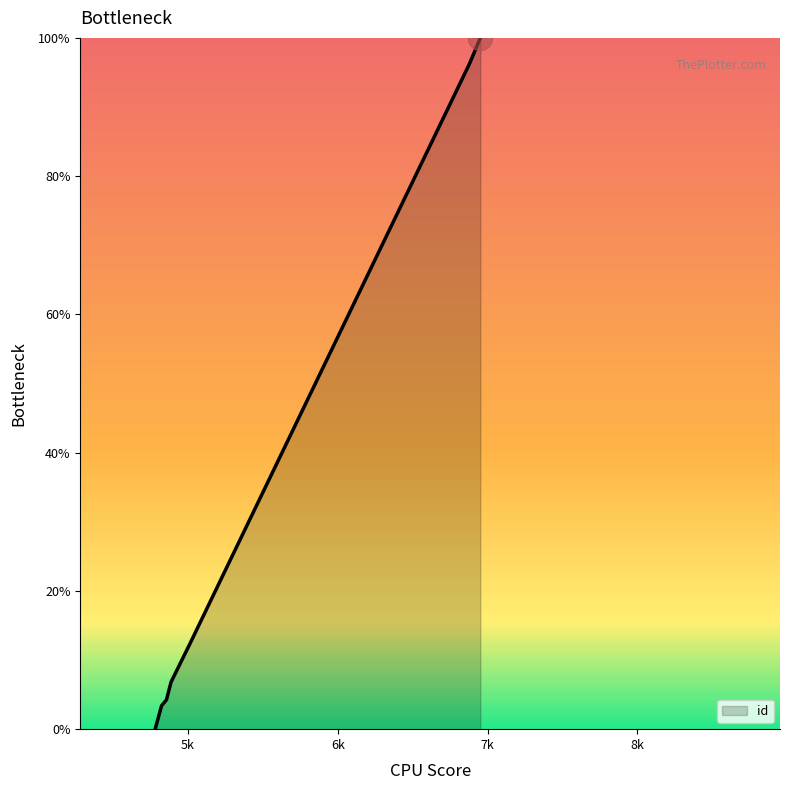

Which has a higher value, 4824 or 6879?

6879